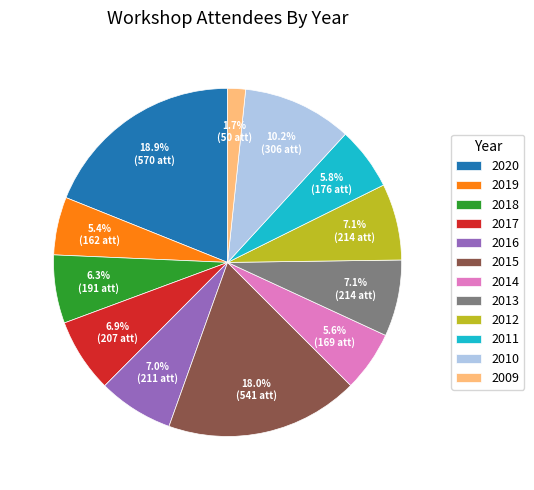

How many slices are in this pie chart?

12